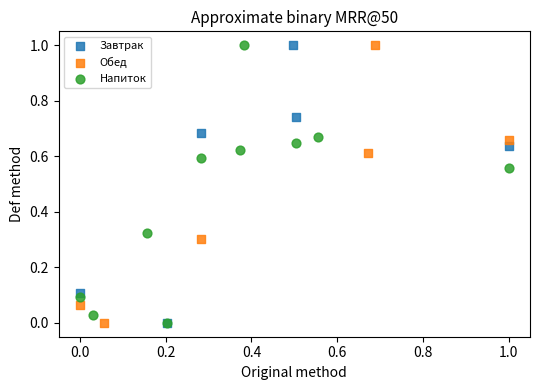

What are all the series names shown in the legend?

Завтрак, Обед, Напиток